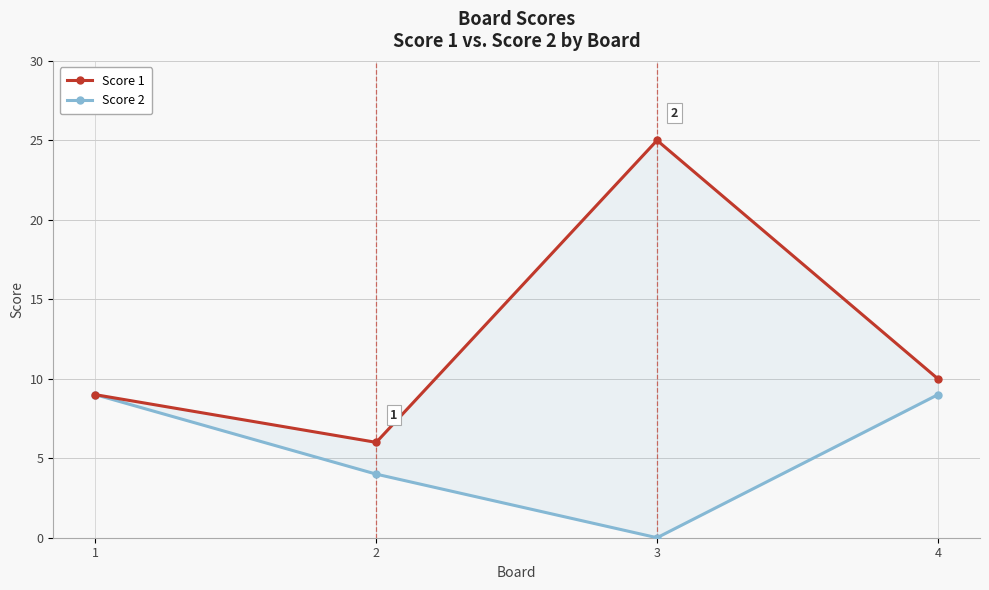

List the series in order of their peak value, lowest first.

Score 2, Score 1